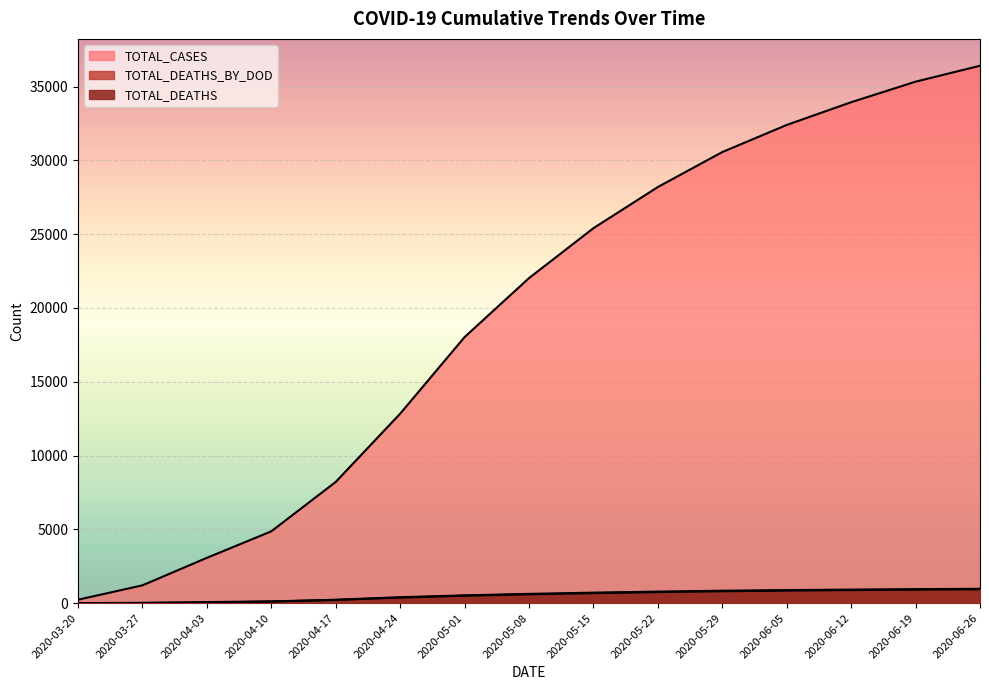

Which series has the largest total across all categories?

TOTAL_CASES